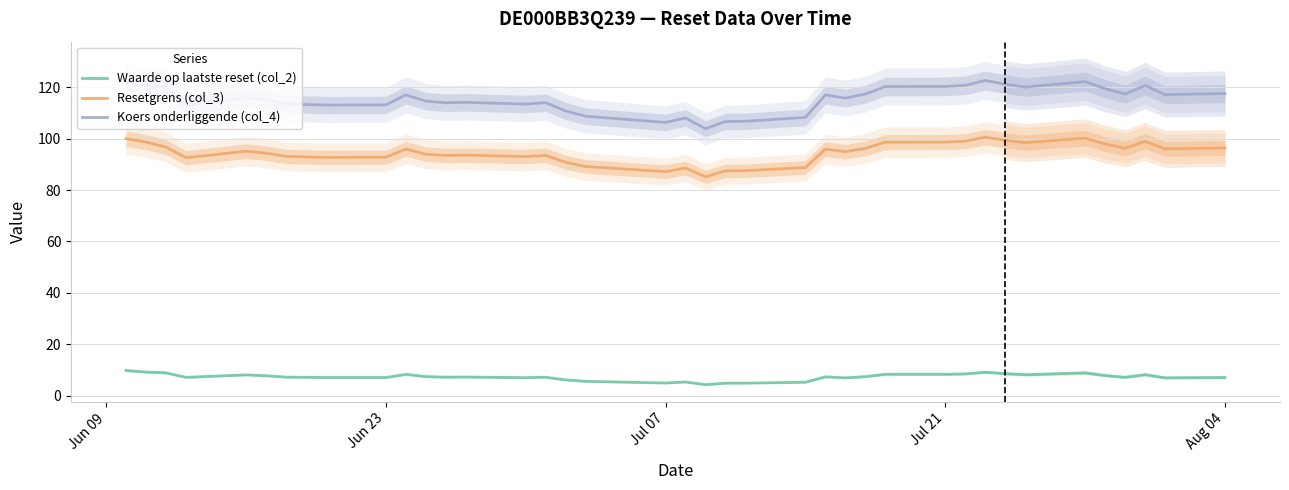

Is it true that Resetgrens (col_3) equals 96.3 at Aug 04?

True